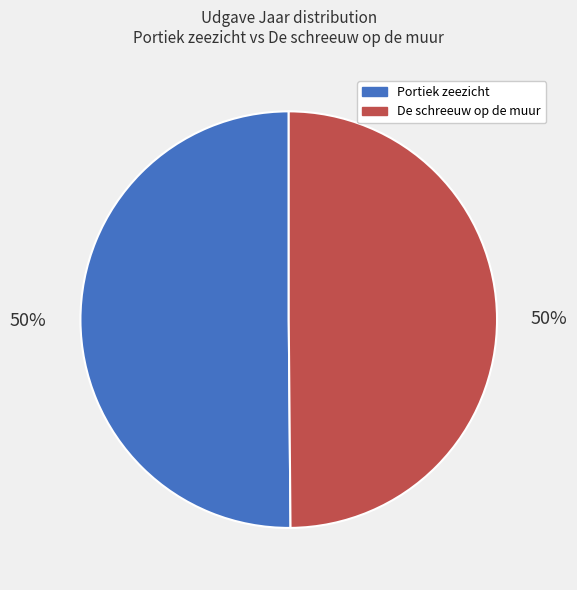

What percentage is the De schreeuw op de muur slice, to the nearest percent?

50%